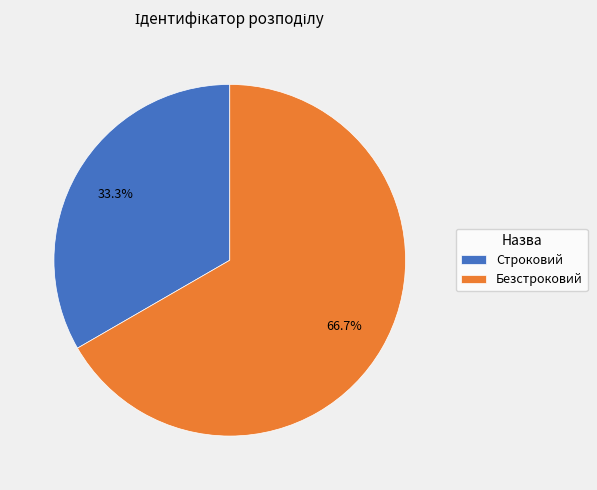

To the nearest percent, what is the difference between the Строковий and Безстроковий slice percentages?

33%